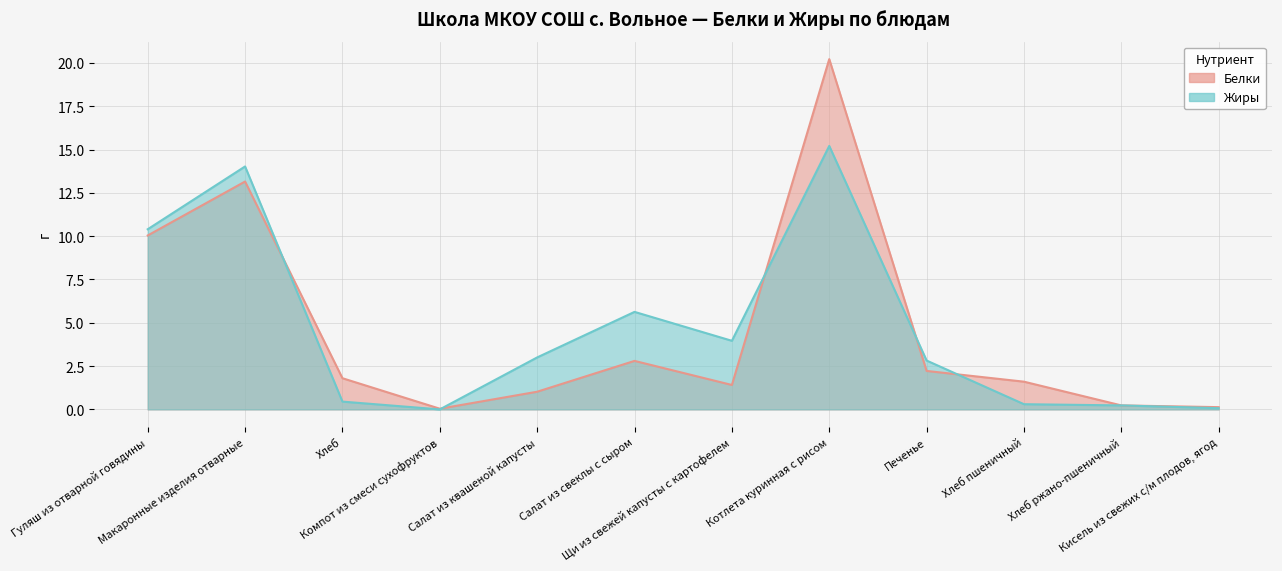

What position from the right is Хлеб?

10